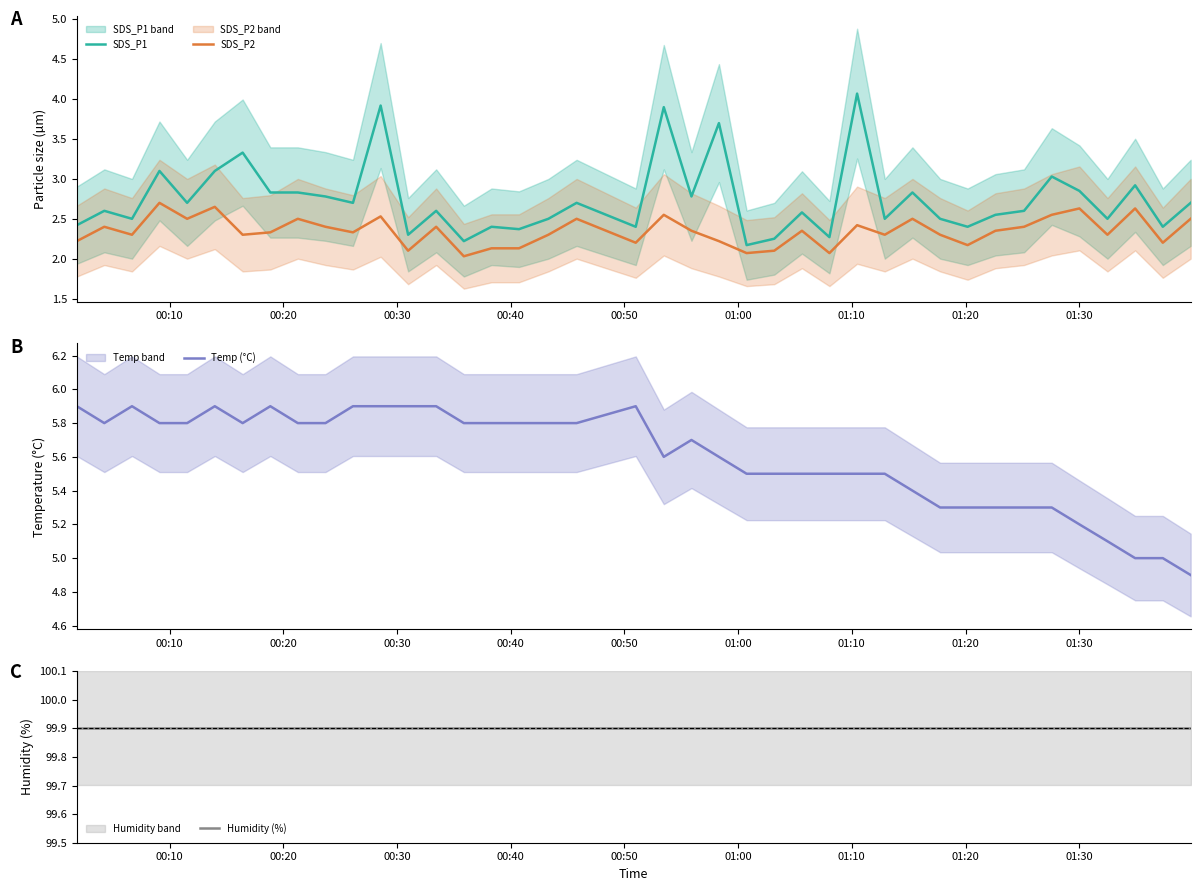

What is the difference between the second highest and second lowest values in the Temp (°C) series?

0.9